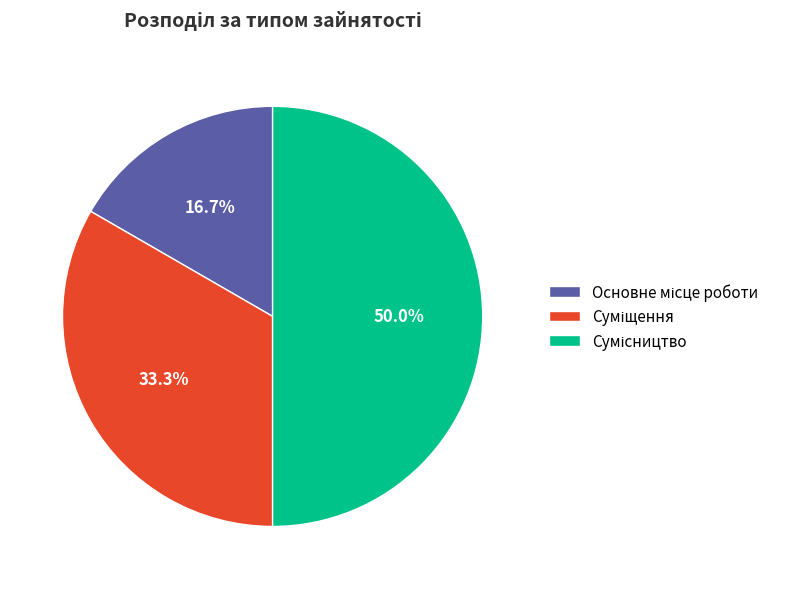

What is the change in value from Суміщення to Сумісництво?

+1